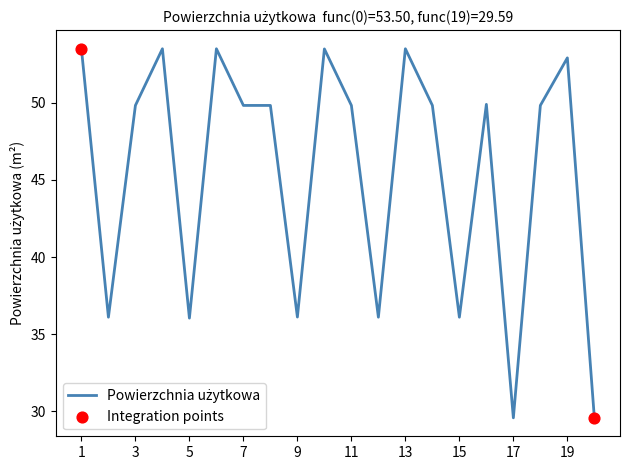

What is the smallest value displayed?

29.6